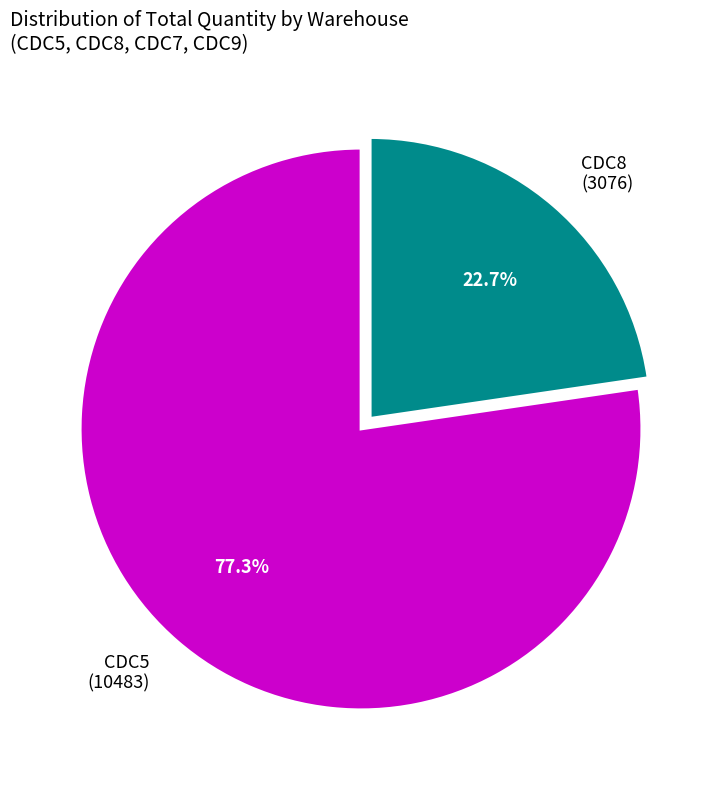

Does any single category account for the majority?

Yes